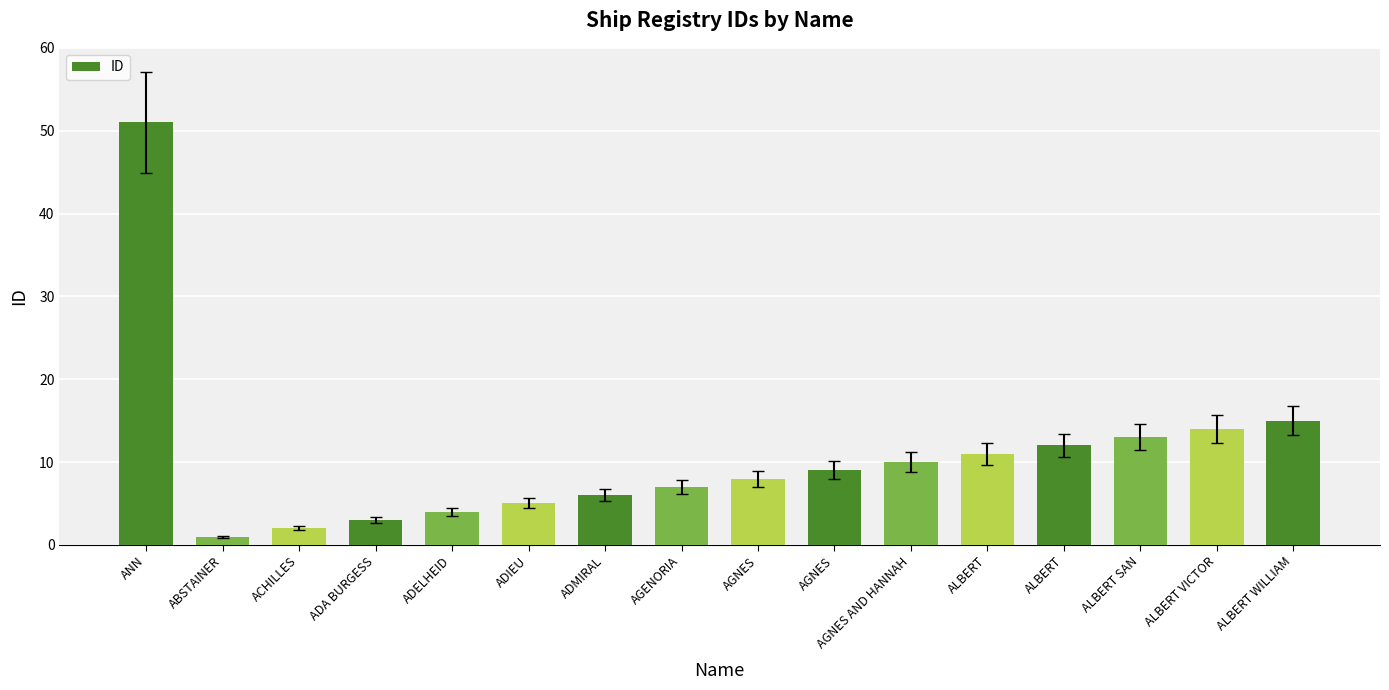

The chart shows a value of 2 at AGNES. True or false?

False